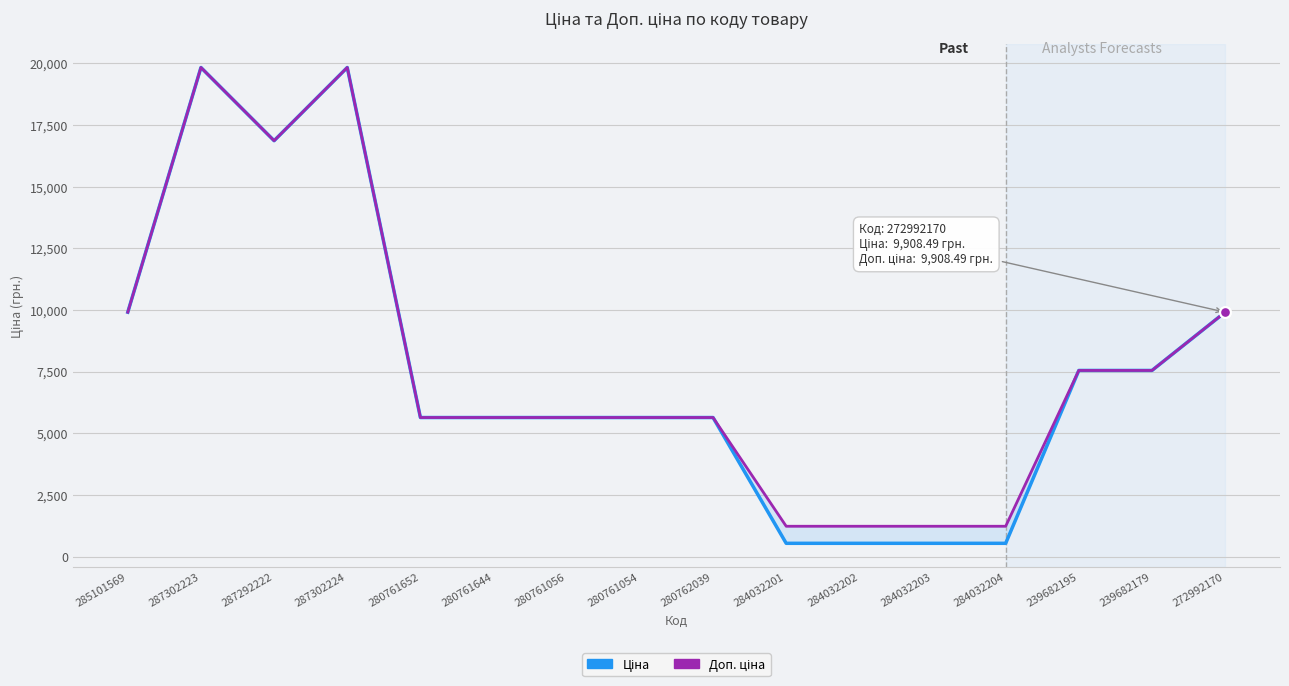

Which series contains the lowest Y value?

Ціна